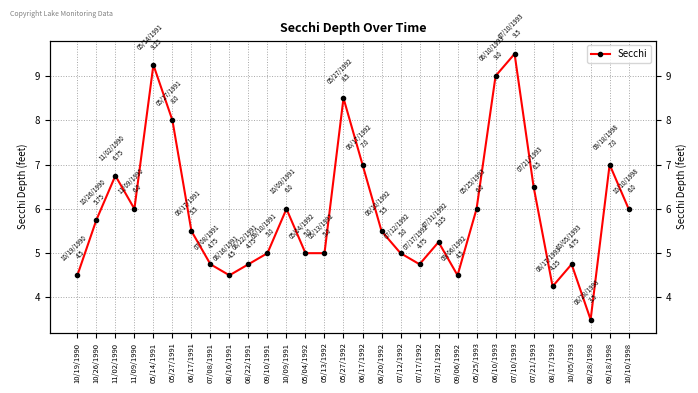

At which label does the data first exceed 5?

10/26/1990